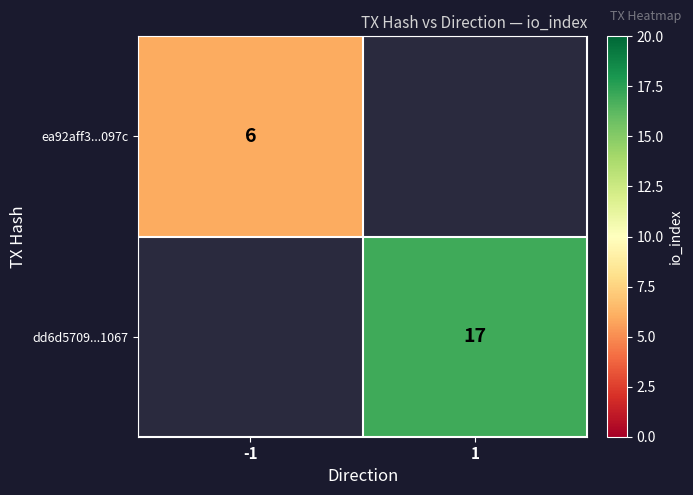

Is the value of dd6d5709...1067 at 1 greater than the value of ea92aff3...097c at -1?

Yes